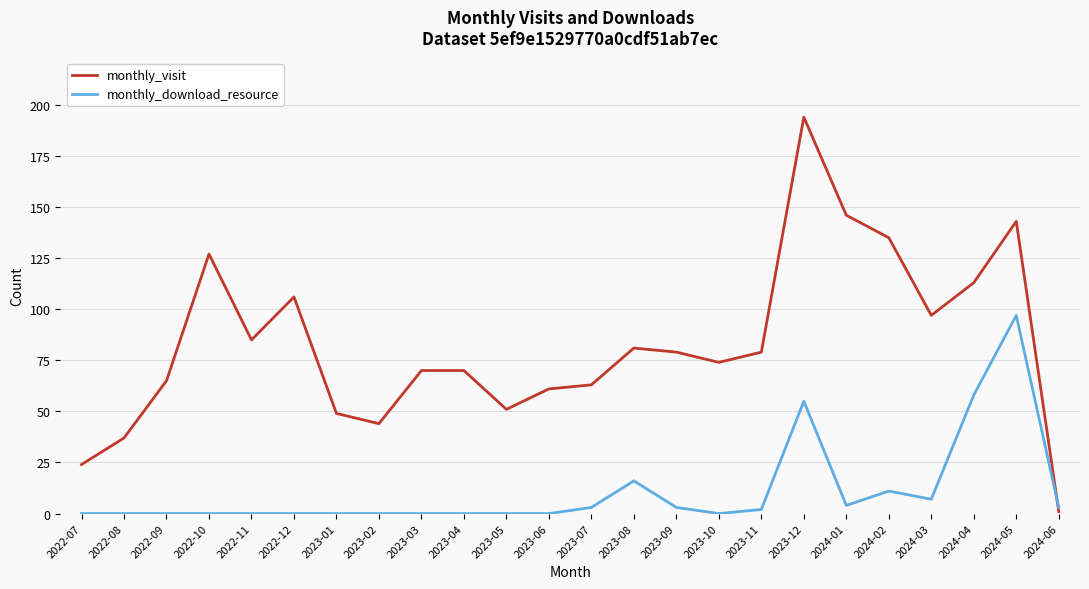

Is the value of monthly_visit at 2023-02 greater than the value of monthly_download_resource at 2024-04?

No